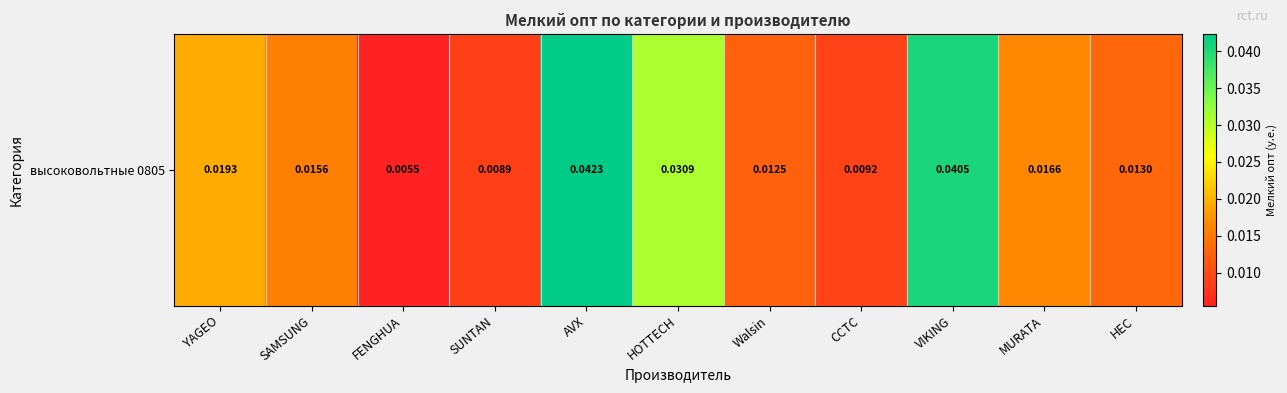

The value at YAGEO is 0.0. True or false?

True